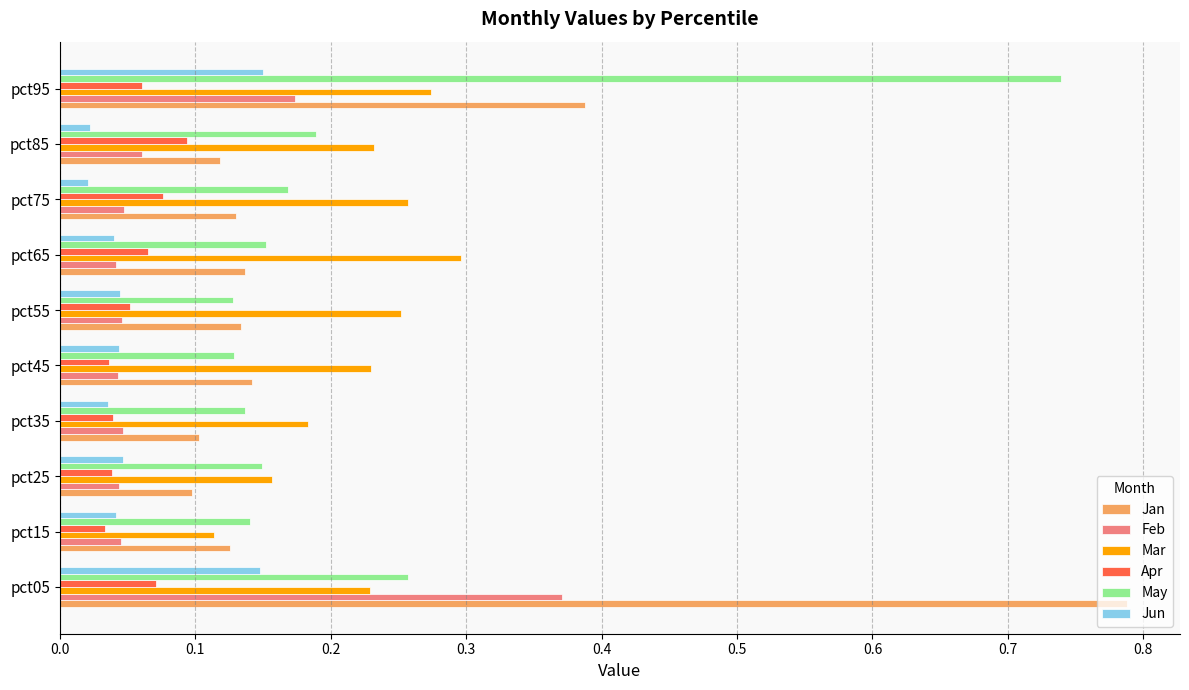

The Mar series shows 0.1 at pct25. True or false?

False